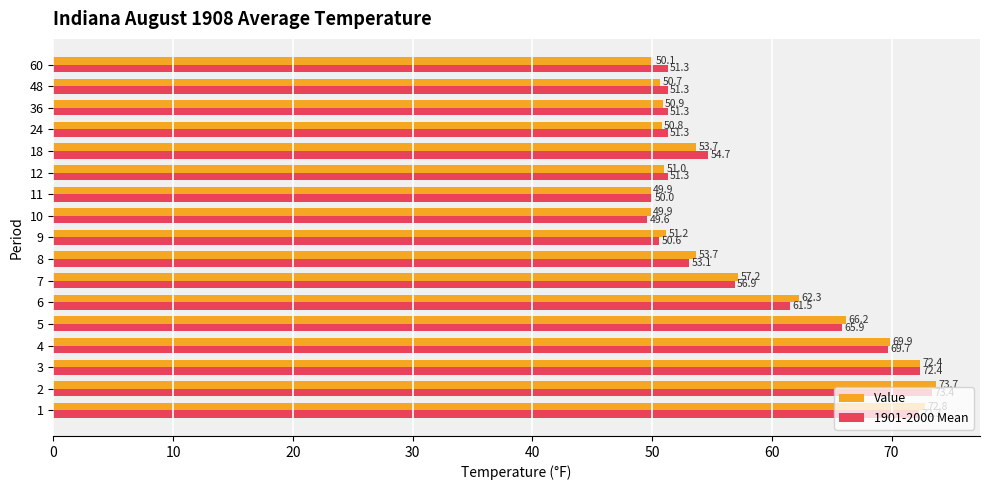

Between 4 and 11, which series saw the biggest shift?

Value